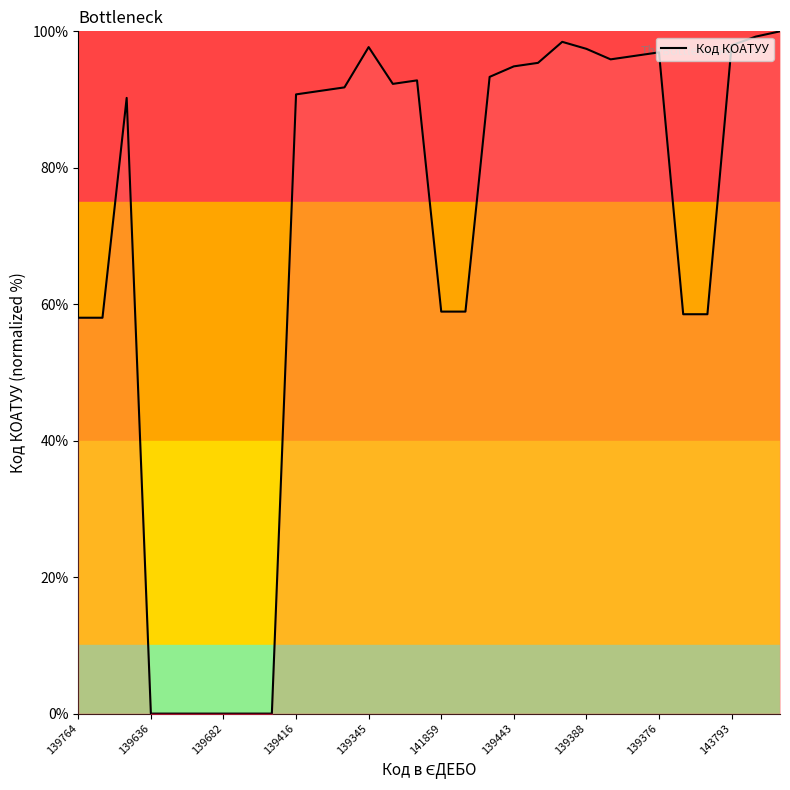

What is the difference between the maximum and minimum values?

100.0